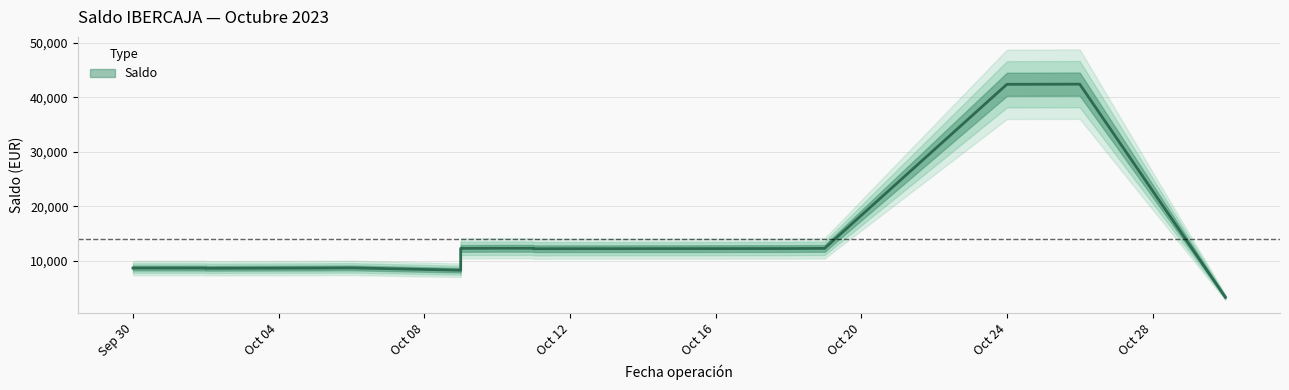

How many values are below 12282?

8